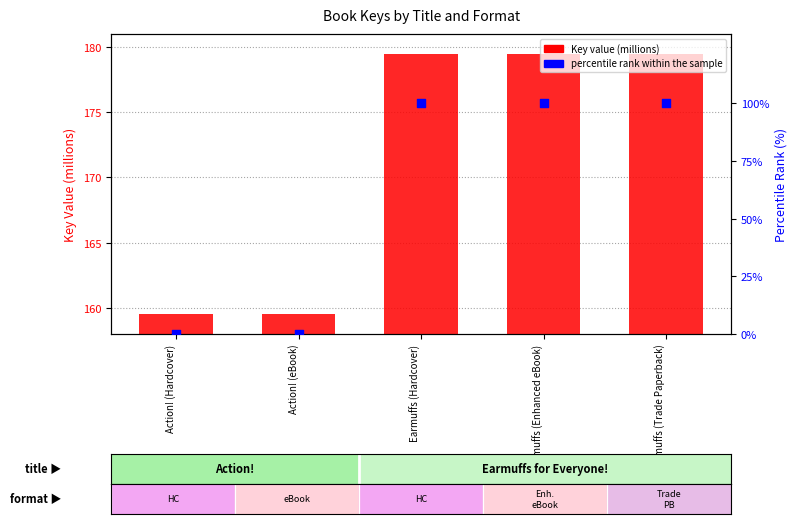

What are all the series names shown in the legend?

Key value (millions), percentile rank within the sample